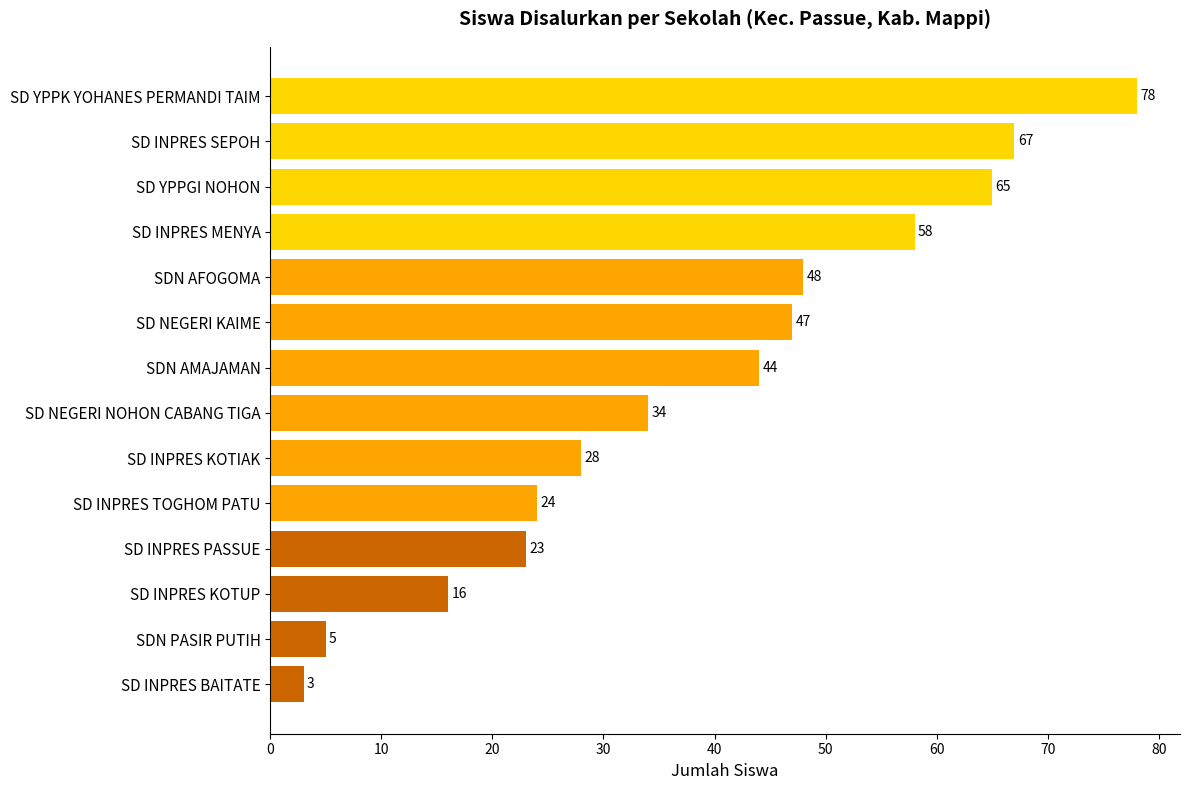

What is the smallest value displayed?

3